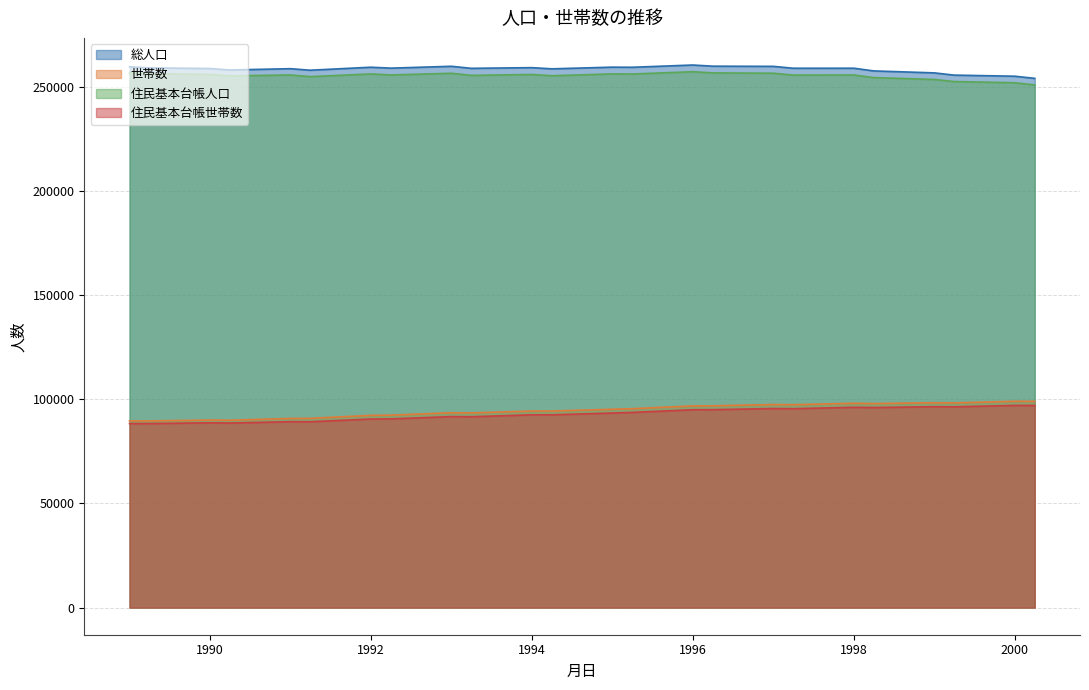

True or false: 世帯数 and 住民基本台帳世帯数 intersect in this chart.

False